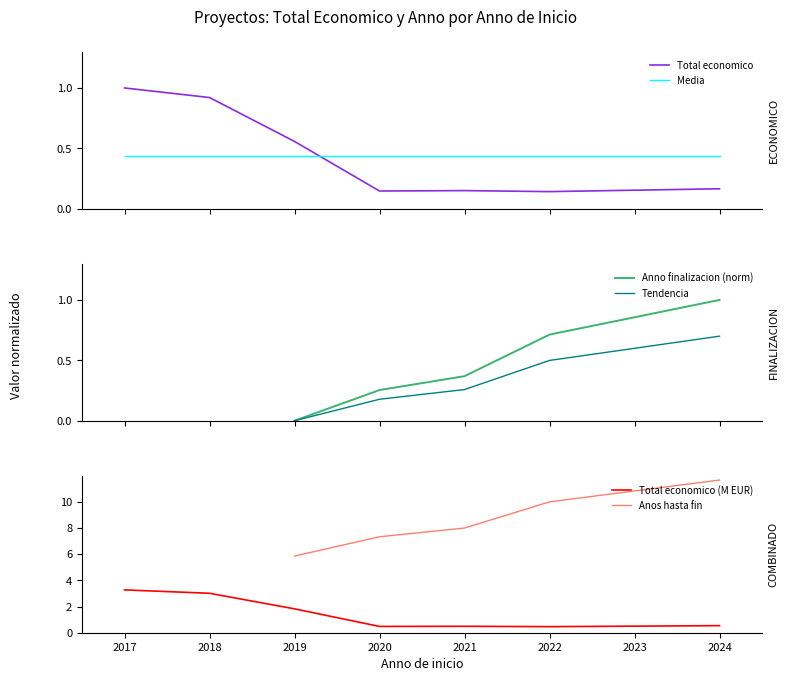

Is this an area chart (filled region under the line)?

No